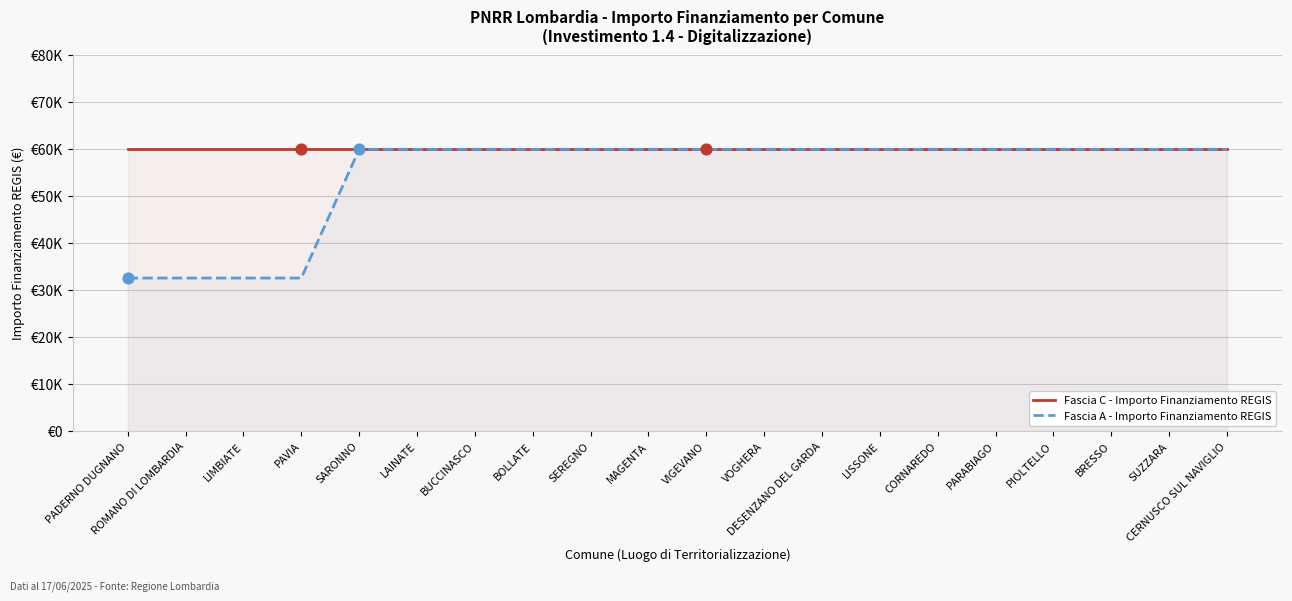

Which series has the largest total across all categories?

Fascia C - Importo Finanziamento REGIS